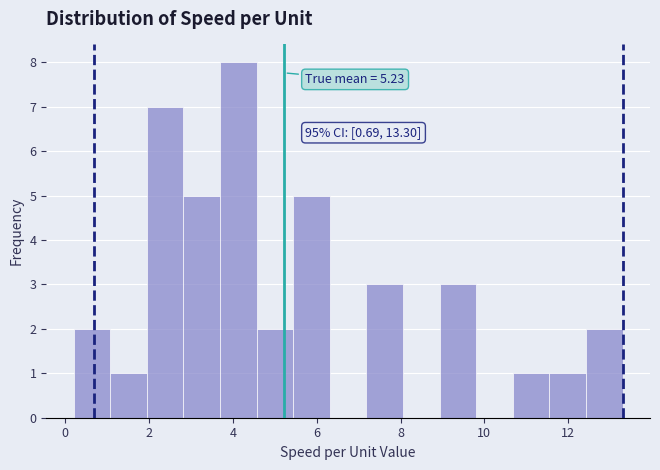

Over which range of the x-axis is the bar tallest?

3.6 to 4.6